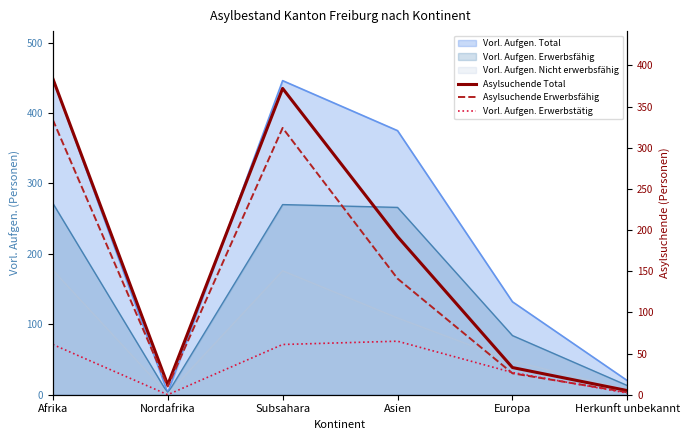

Is the value of Vorl. Aufgen. Erwerbstätig at Europa greater than the value of Asylsuchende Total at Afrika?

No